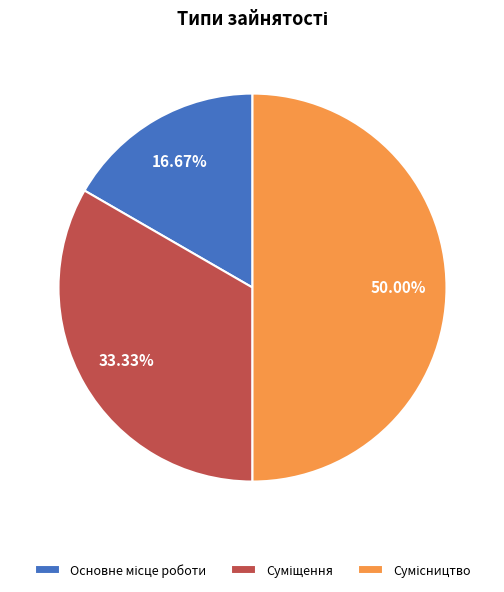

What is the ratio of the value at Суміщення to the value at Основне місце роботи?

2.0